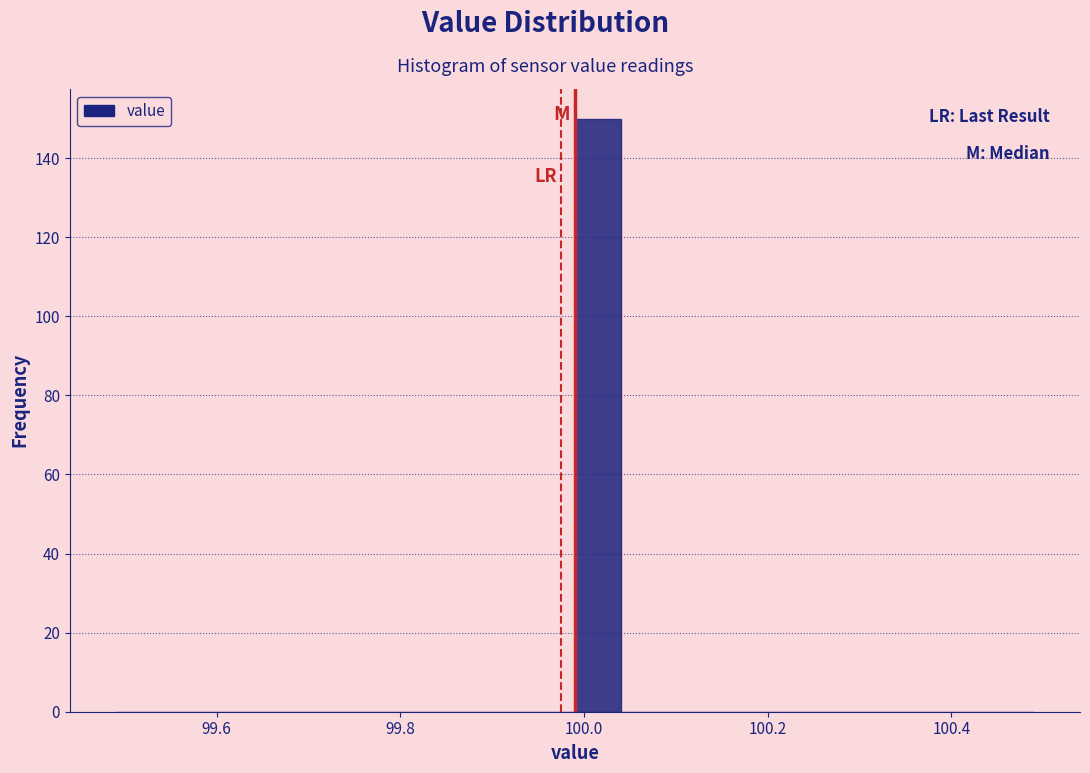

Read against the x-axis, roughly where is the centre of the tallest bar?

100.02